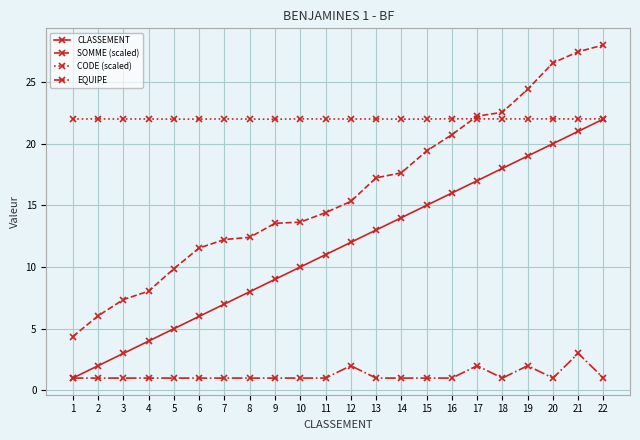

Is this an area chart (filled region under the line)?

No